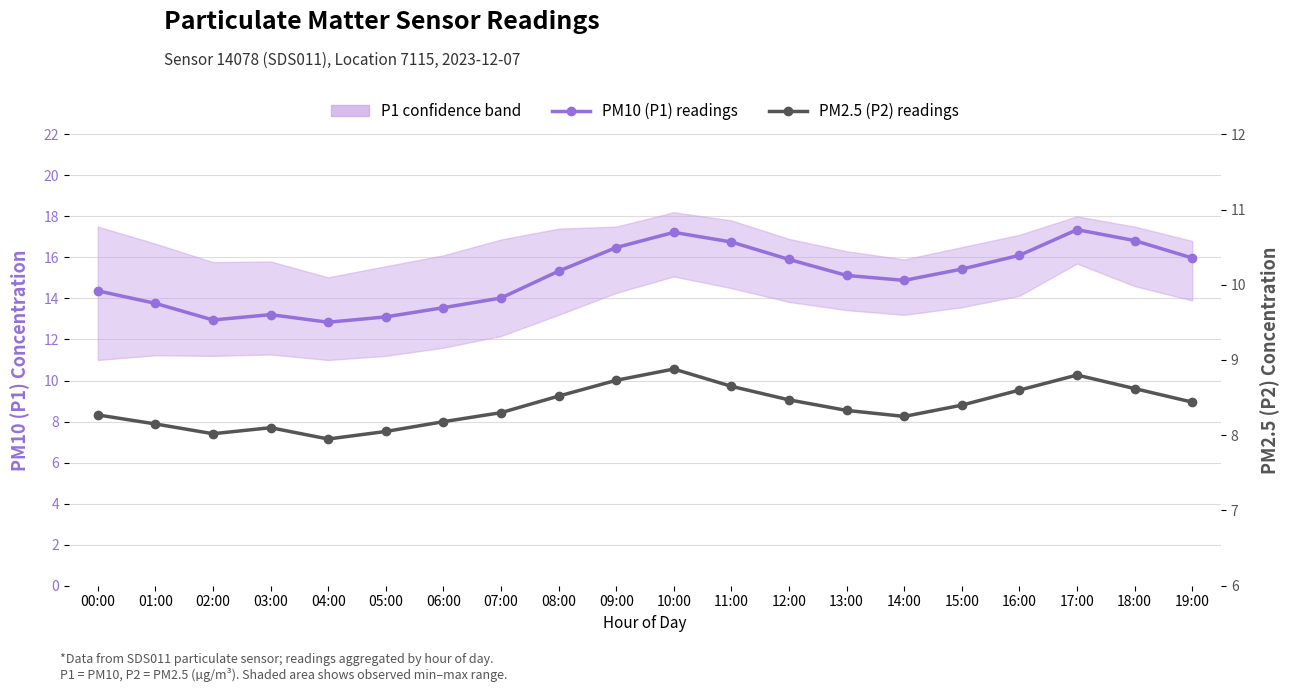

How many distinct data groups are displayed?

2